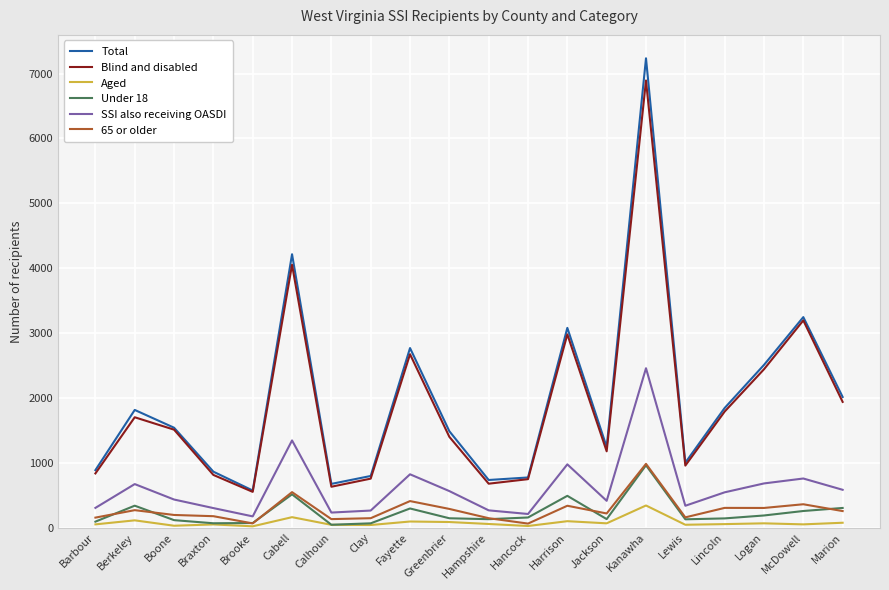

True or false: SSI also receiving OASDI and Total cross at least once.

False